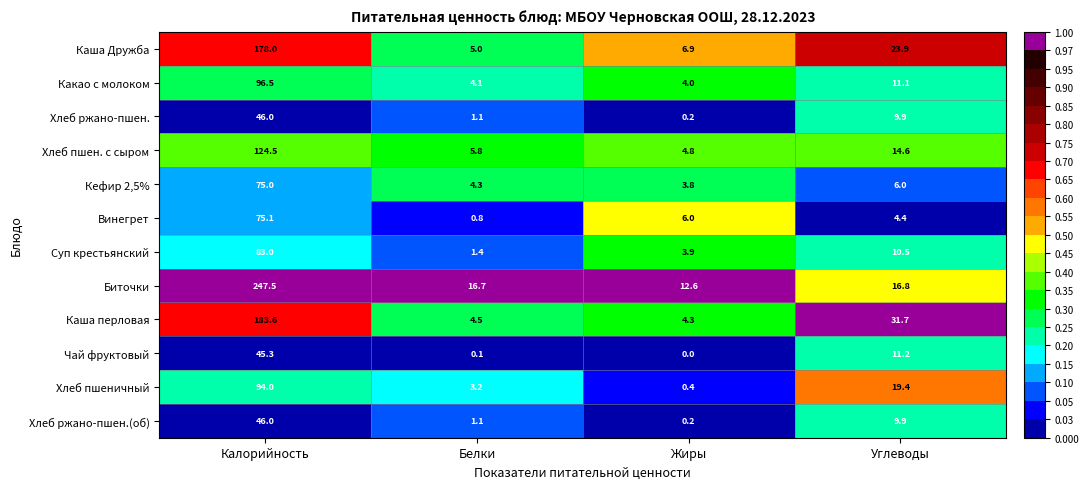

What is the difference between the Биточки values at Белки and Калорийность?

230.8